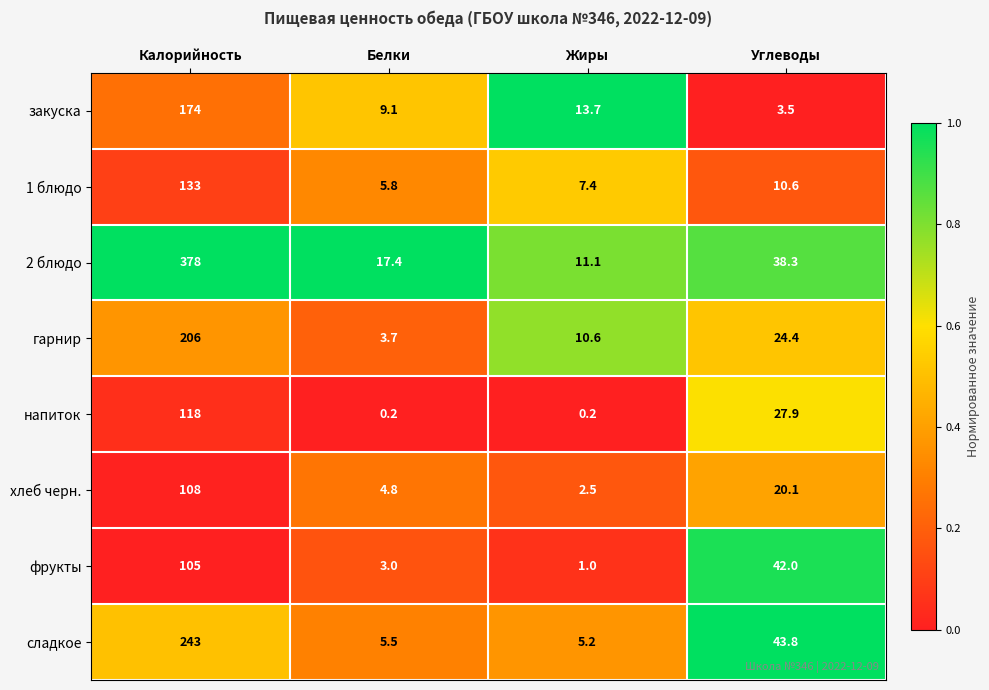

List the series in order of their peak value, highest first.

2 блюдо, сладкое, гарнир, закуска, 1 блюдо, напиток, хлеб черн., фрукты